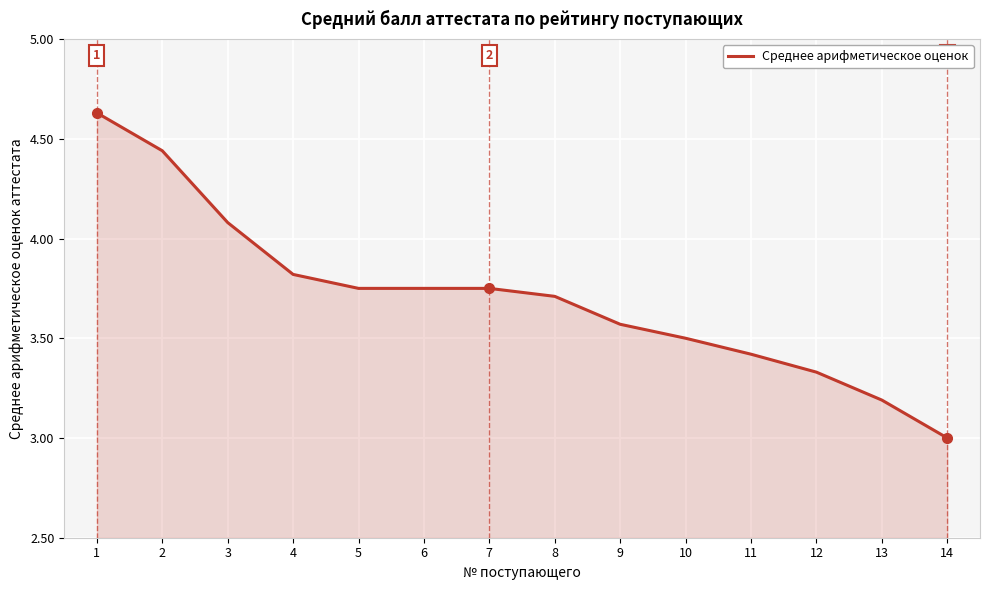

Which has a higher value, 7 or 12?

7